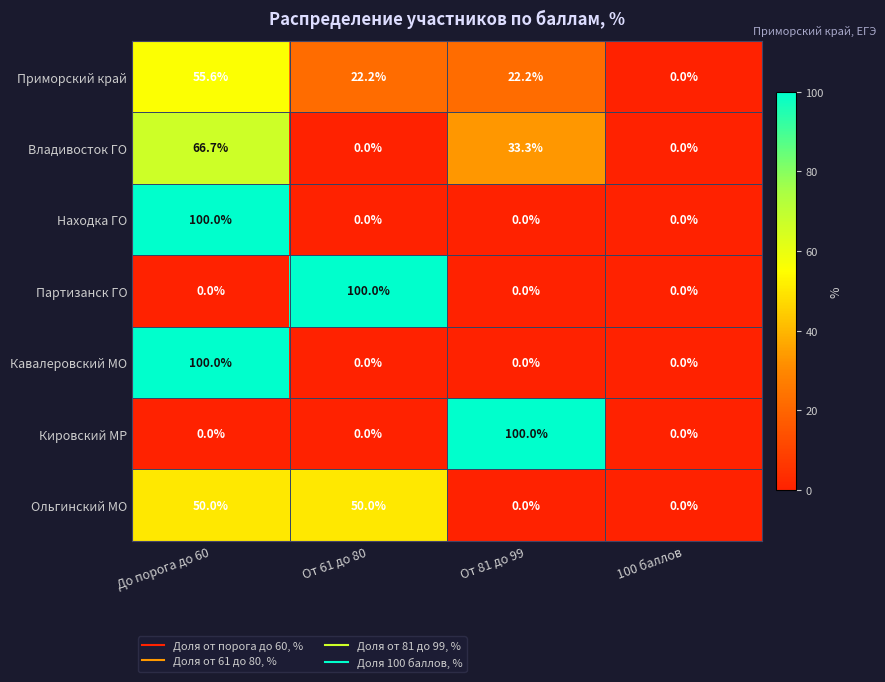

What is the difference between the highest and lowest values at До порога до 60?

100.0